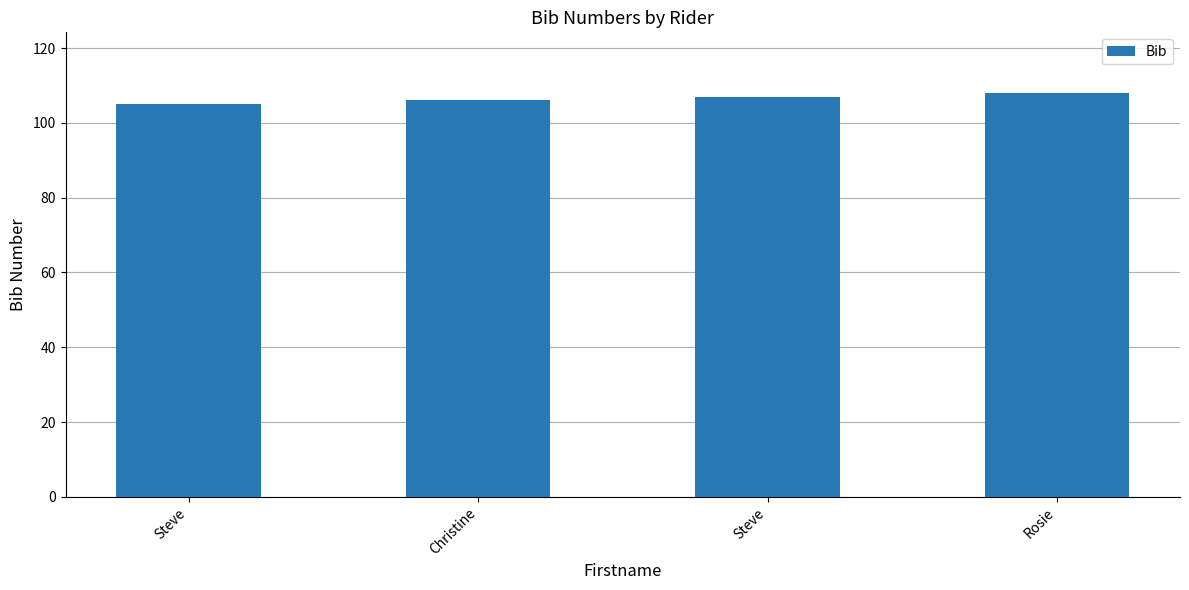

At which label is the value closest to 106?

Christine